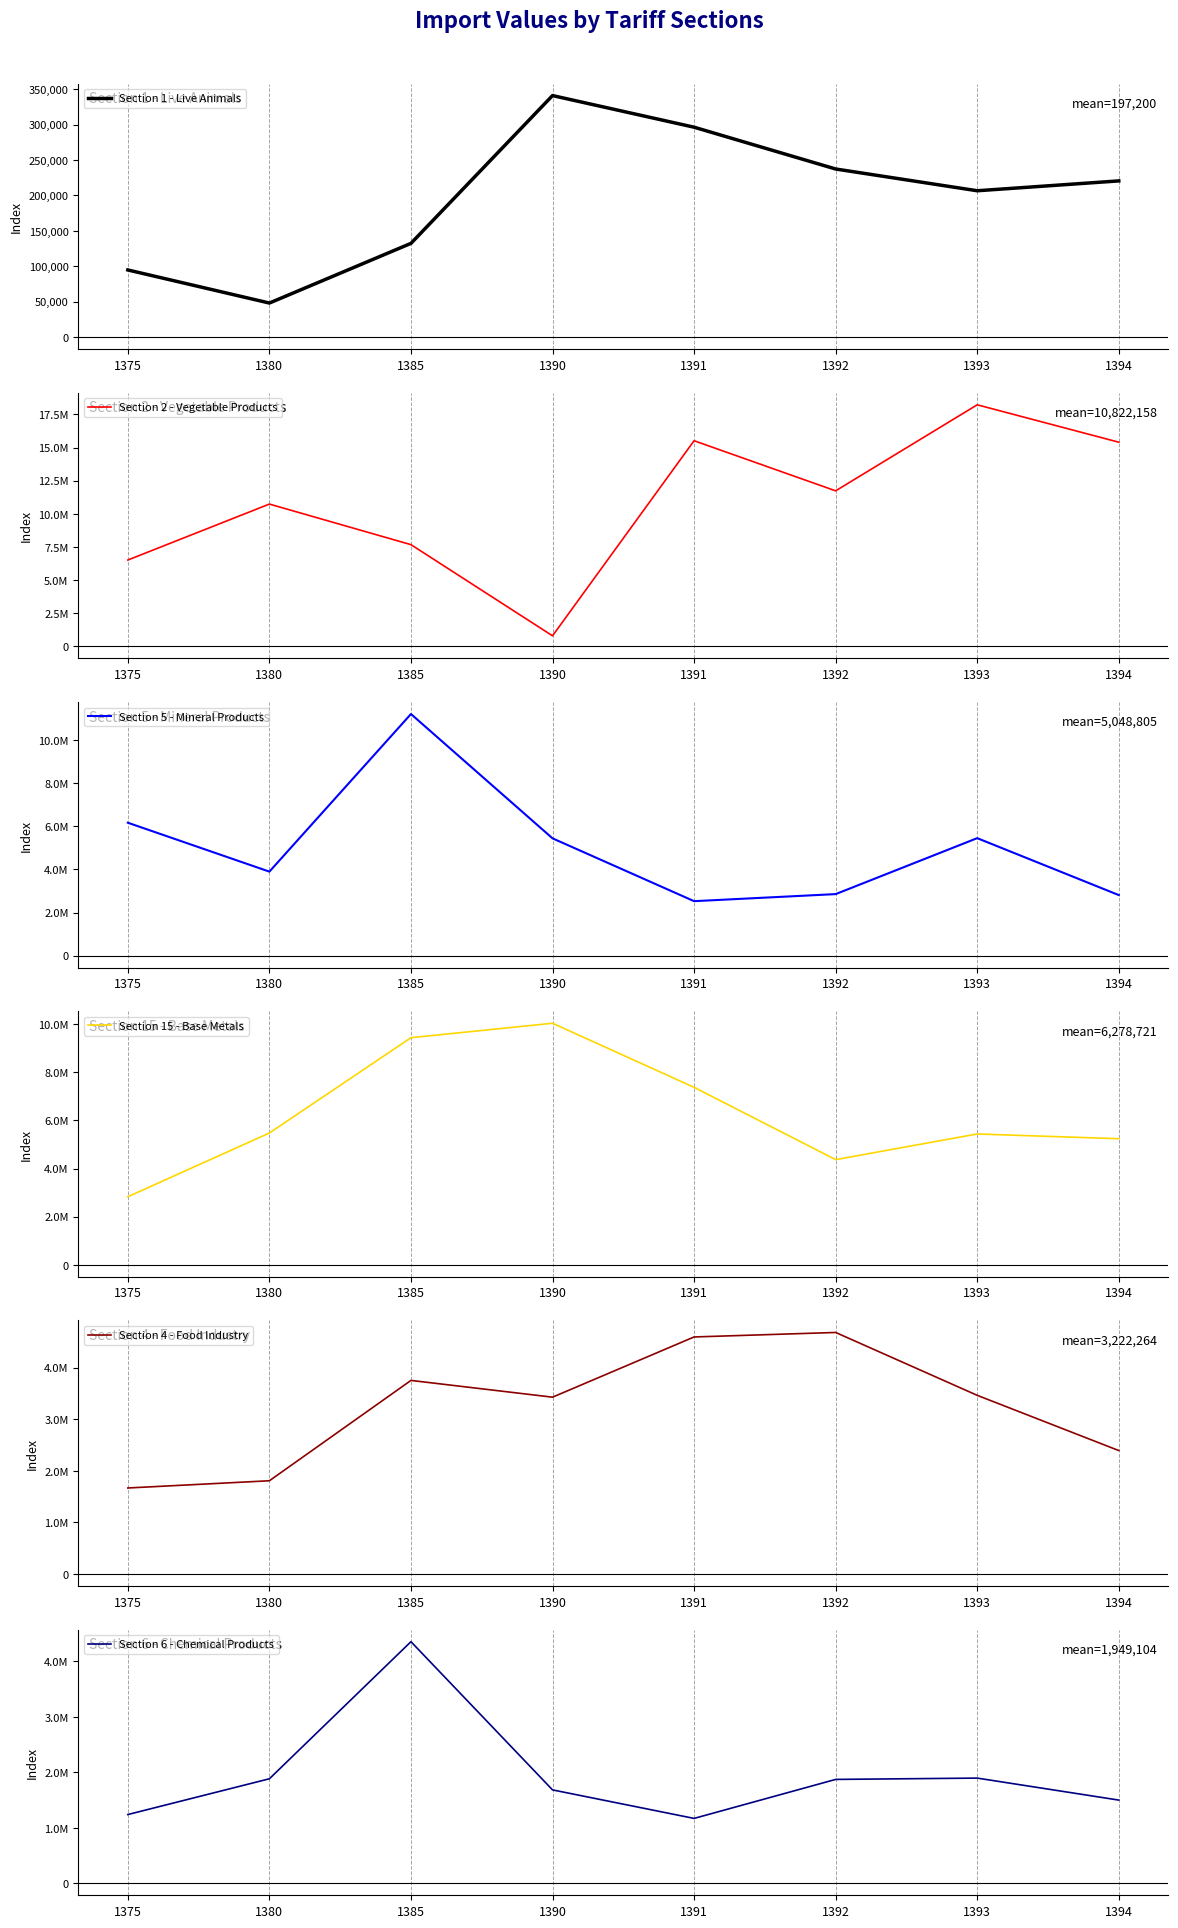

In Section 2 - Vegetable Products, how many points are higher than both neighbors (excluding endpoints)?

3